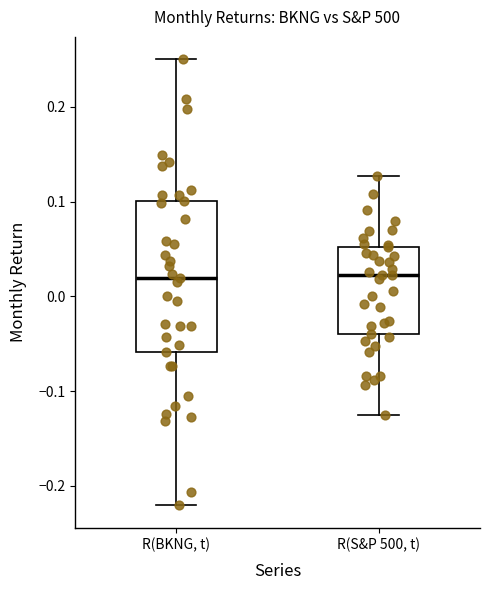

Where is the upper edge of the box for R(BKNG, t) on the y-axis? The values are not printed on the chart, so give them approximately, as read against the axis.

0.10